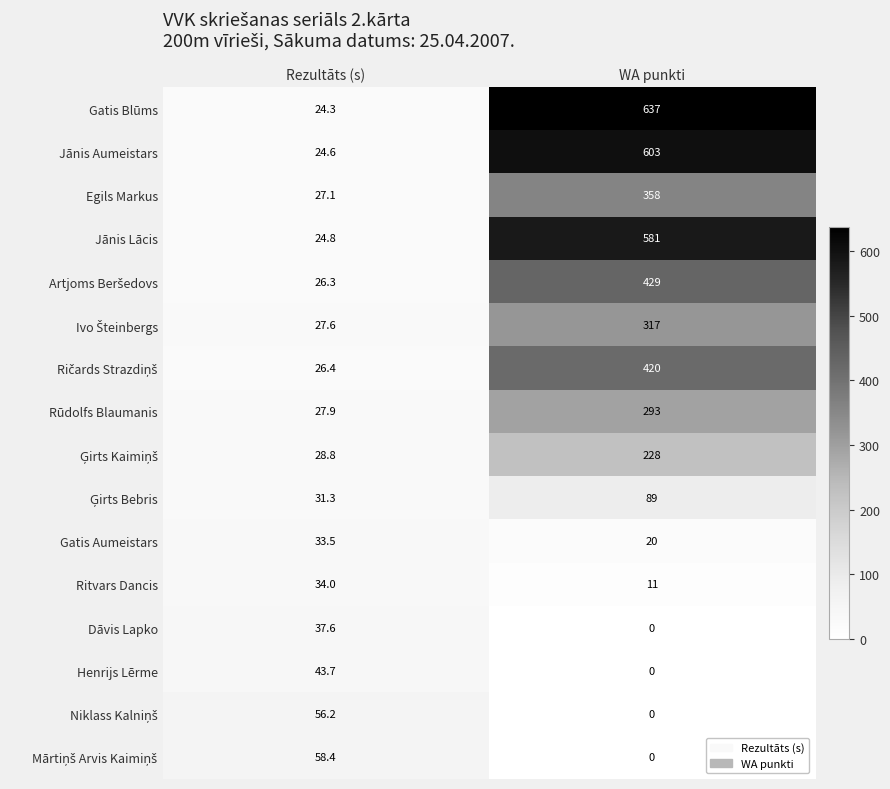

What is the difference between the highest and lowest values at WA punkti?

637.0